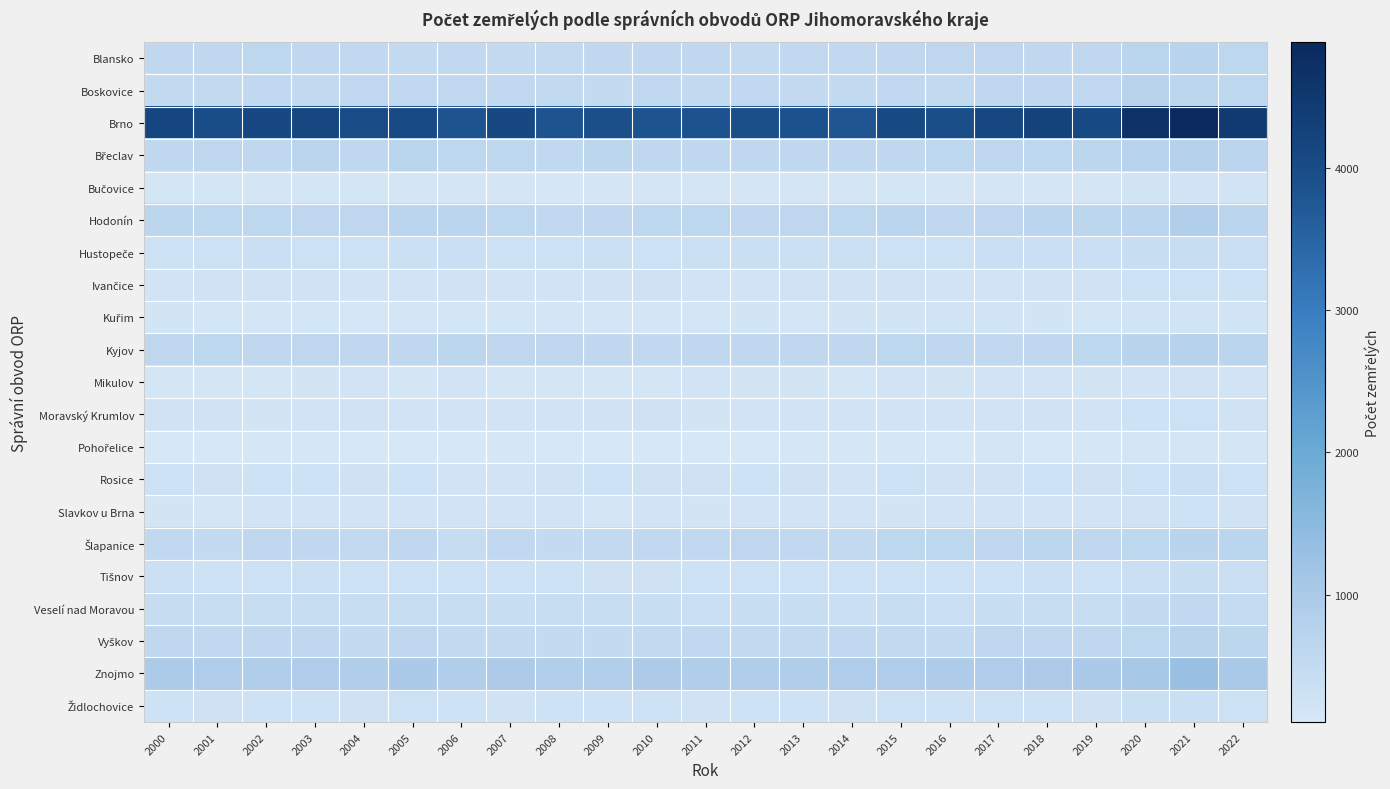

What is the difference between the highest and lowest values at 2009?

3794